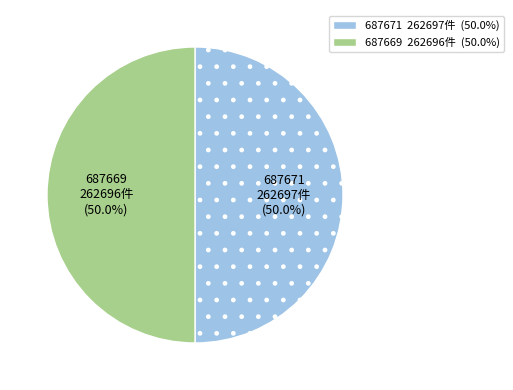

Combined, what portion of the pie is 687669 and 687671?

100.0%